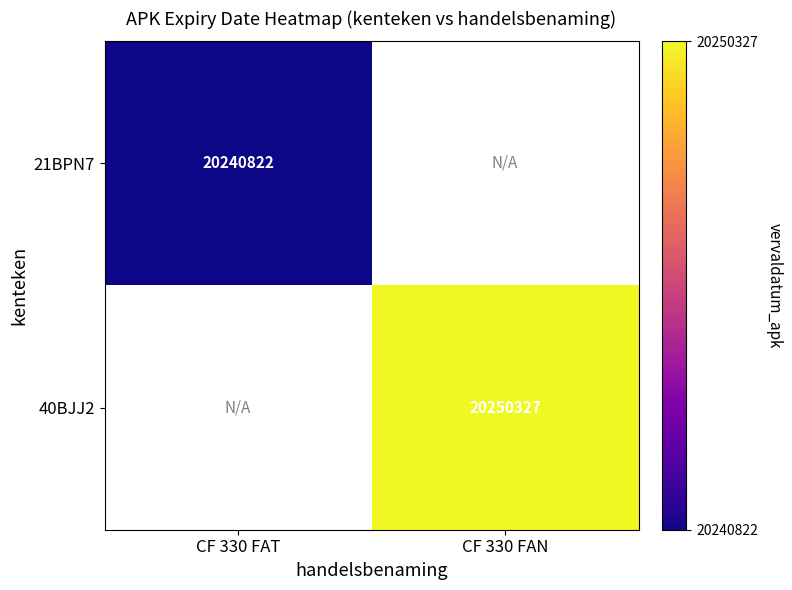

True or false: 40BJJ2 has a value of 6964852 at CF 330 FAN.

False